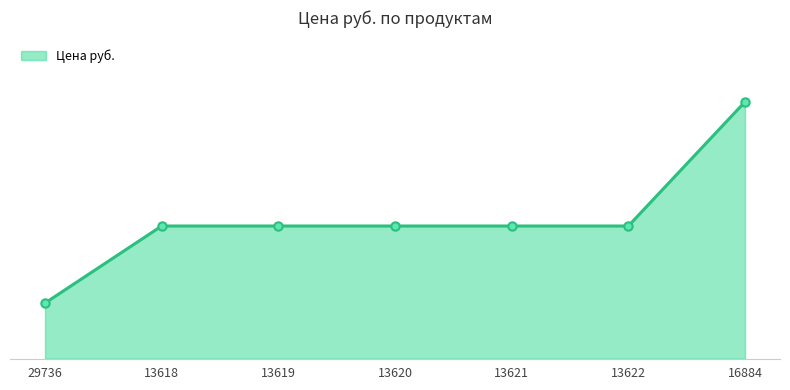

What is the change in value from 29736 to 13620?

+4904.1